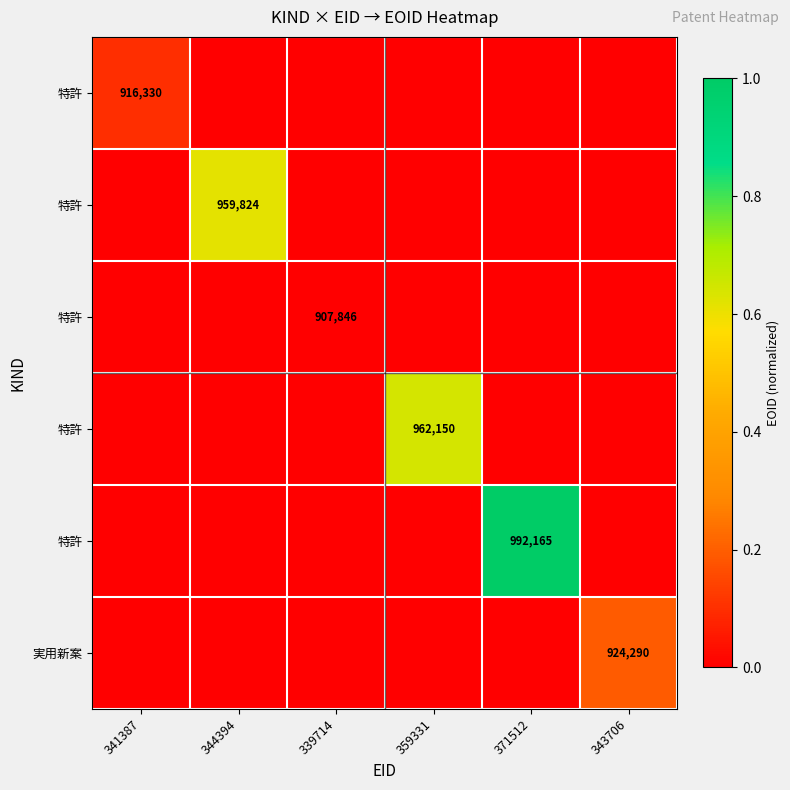

At how many categories does at least one series exceed 0?

5